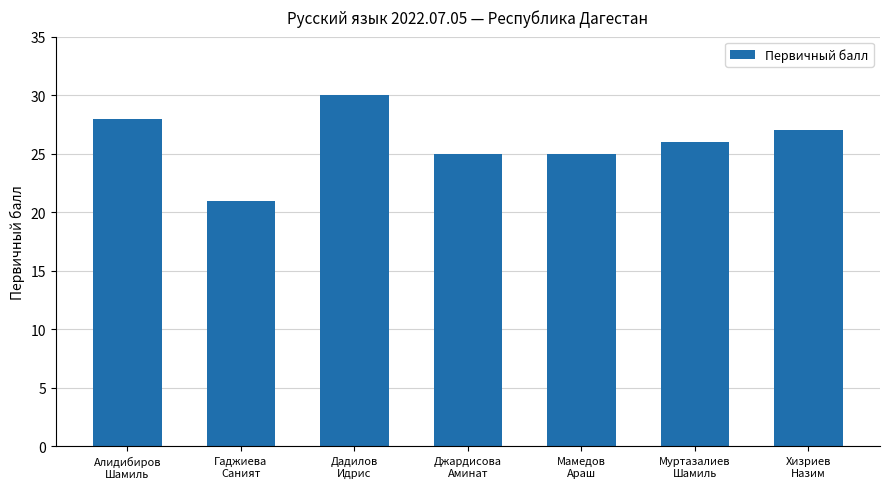

Reading right to left, what are all the values shown in this chart?

27	26	25	25	30	21	28